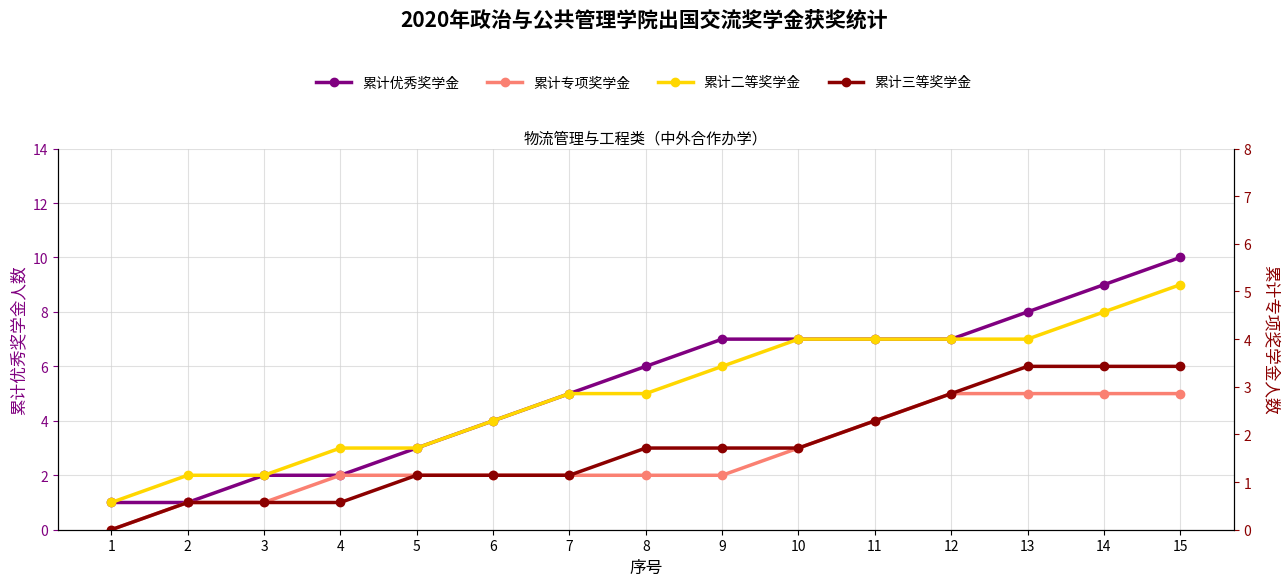

At which label does 累计优秀奖学金 first exceed 6?

9